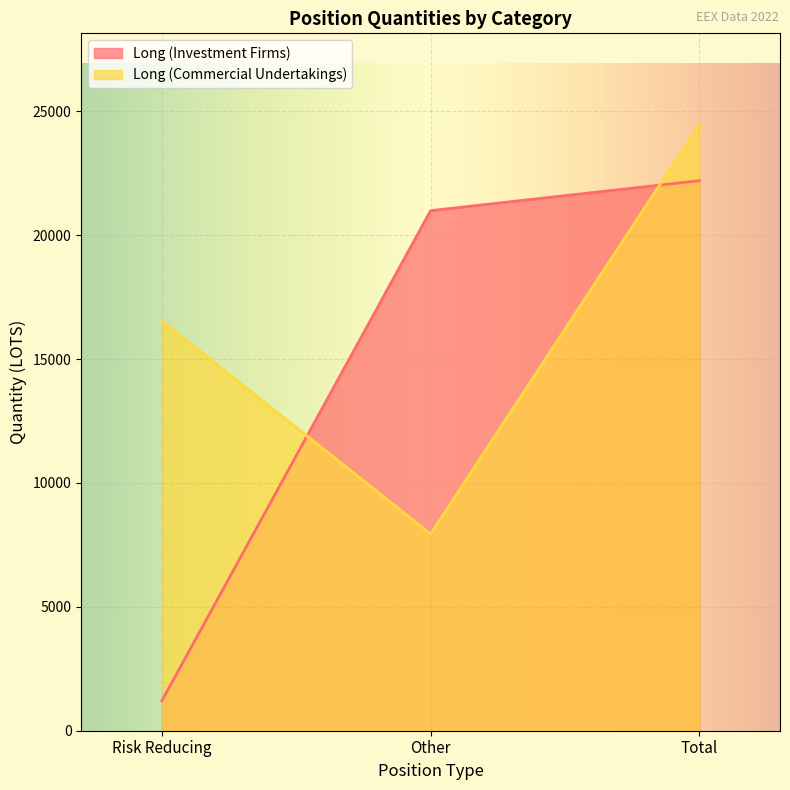

What is the difference between the highest and lowest values at Risk Reducing?

15325.0